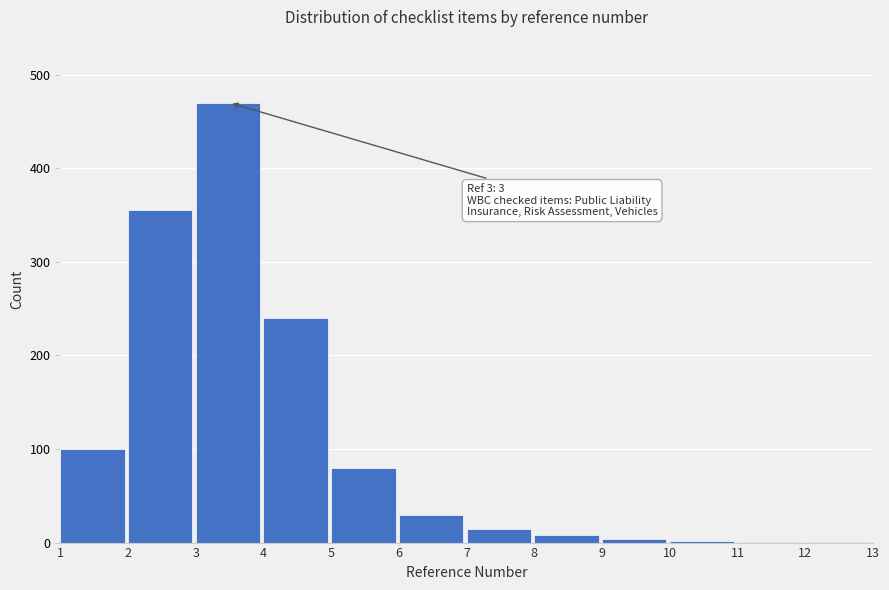

The value at 3 is 741. True or false?

False